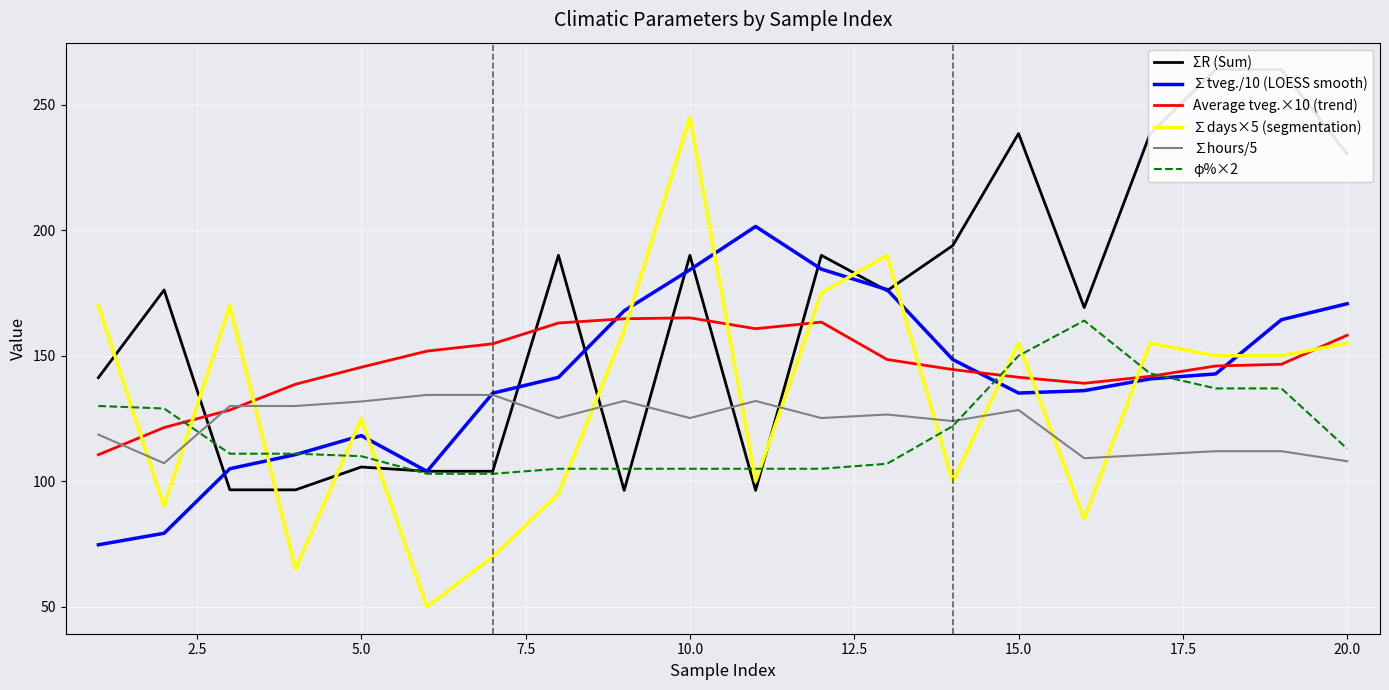

What is the approximate value of ∑days×5 (segmentation) at 10.0?

245.0